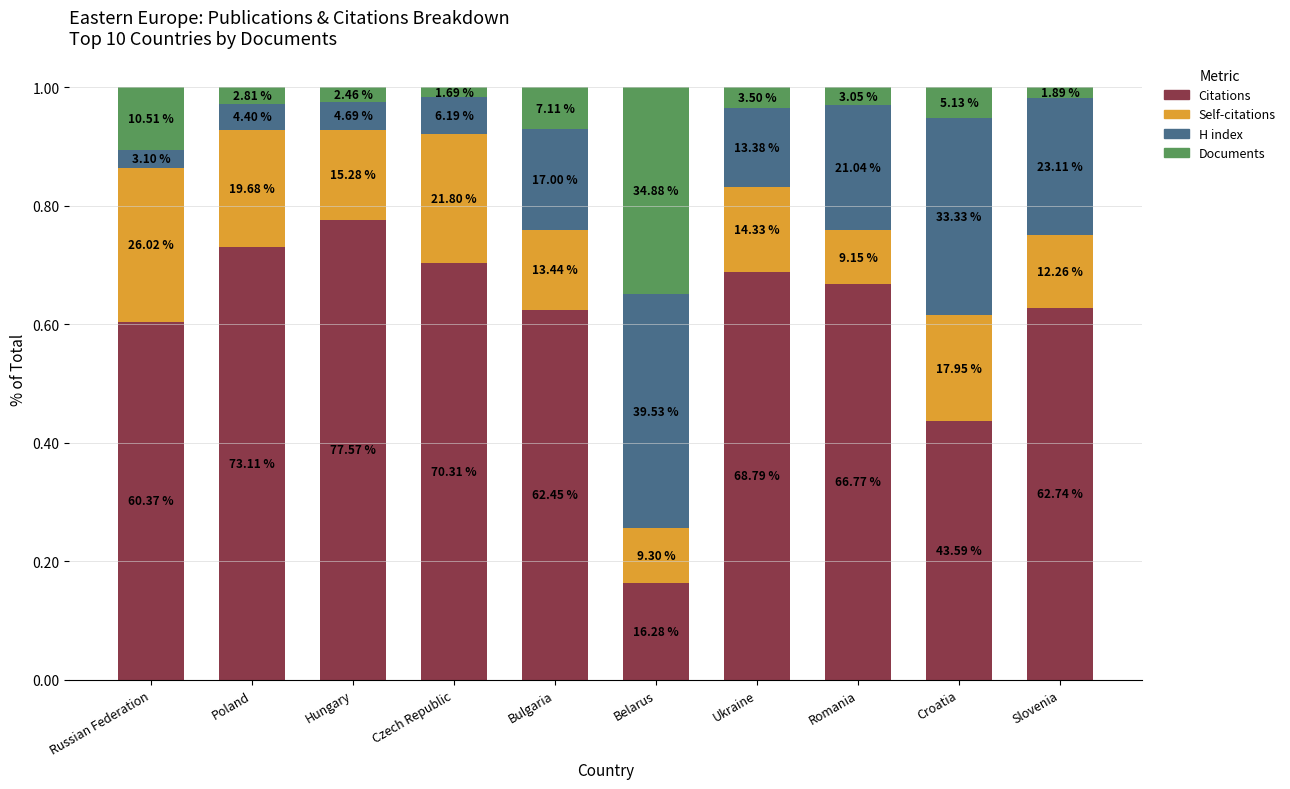

The Documents series shows 0.0 at Romania. True or false?

True